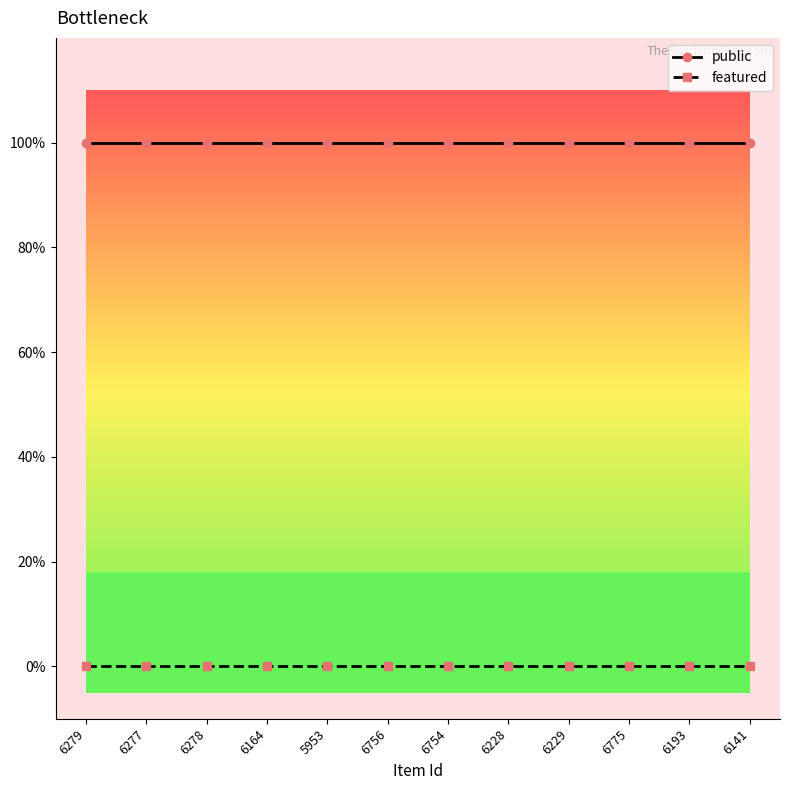

What is the greatest value displayed?

1